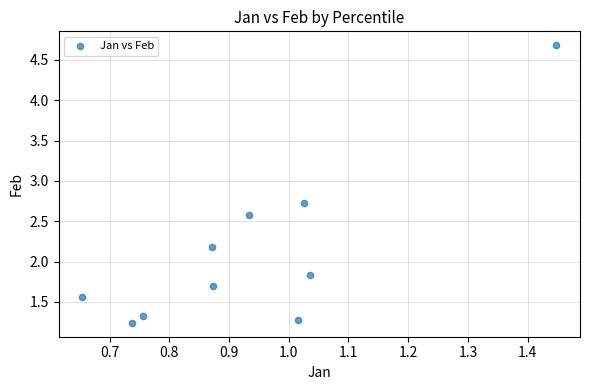

What is the range of Y values (max minus min)?

3.4